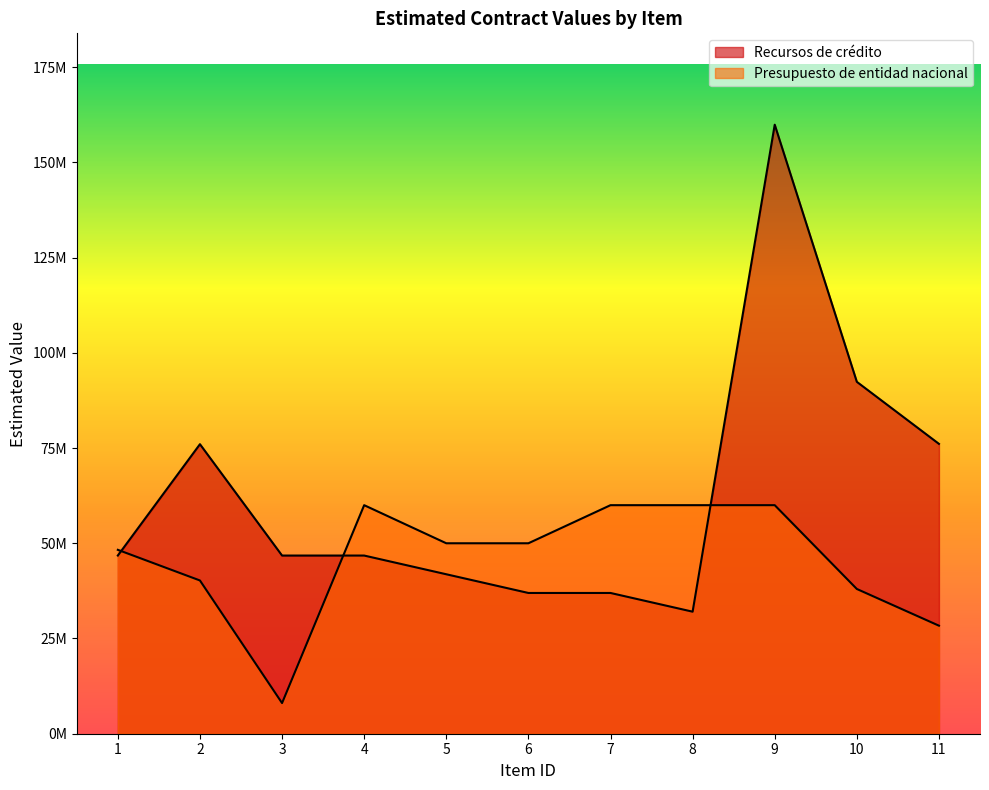

How many distinct data groups are displayed?

2